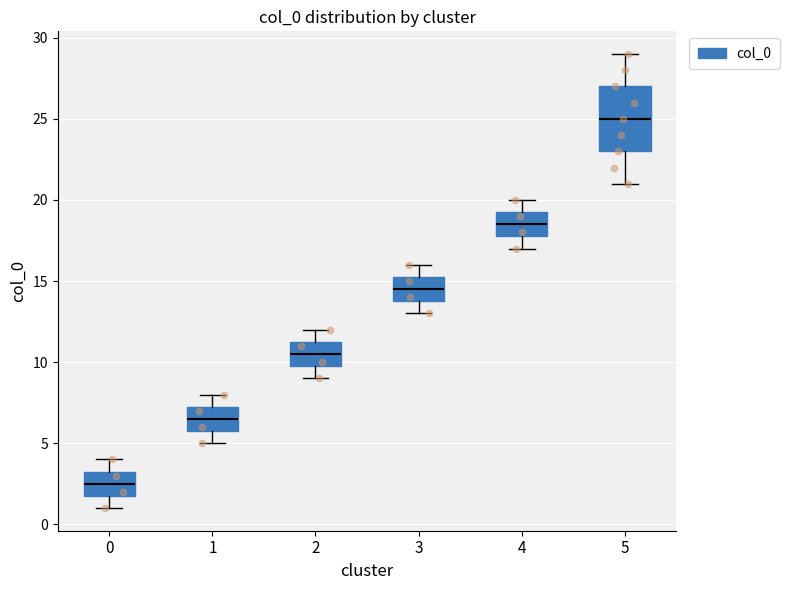

Where does the upper whisker of the box at x = 2 end on the y-axis? The values are not printed on the chart, so give them approximately, as read against the axis.

12.0